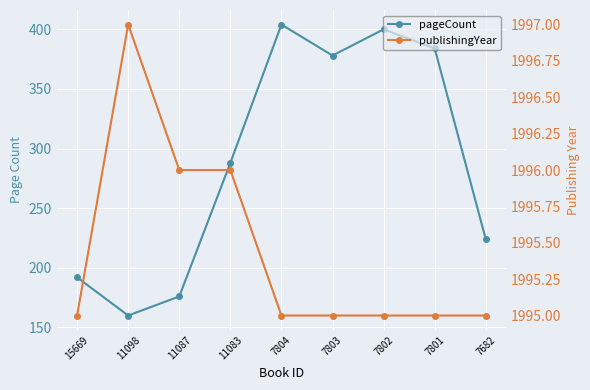

Between 11087 and 7804, which is larger?

7804